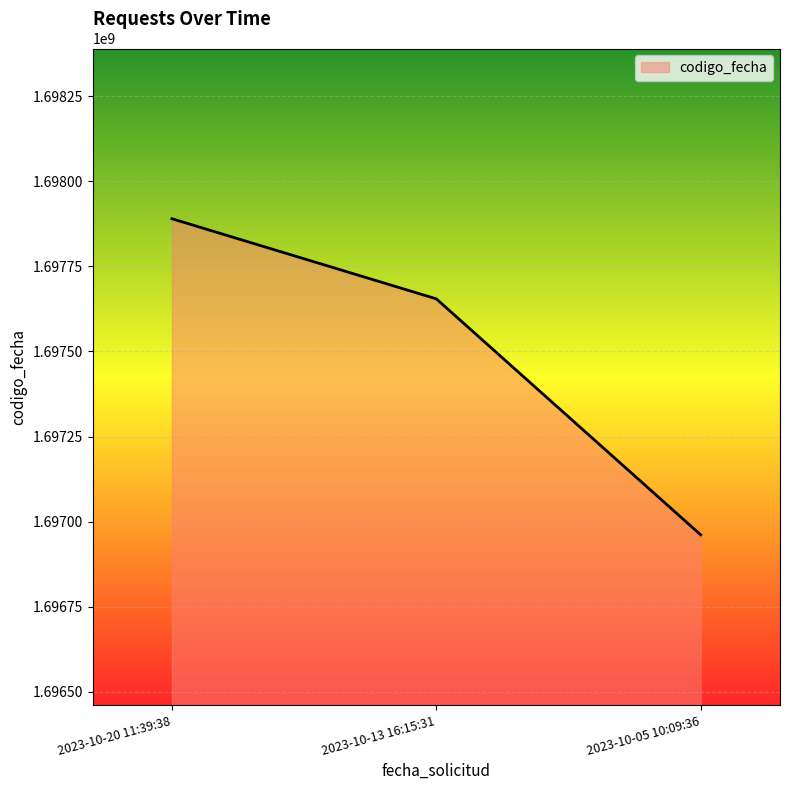

What position from the right is 2023-10-05 10:09:36?

1